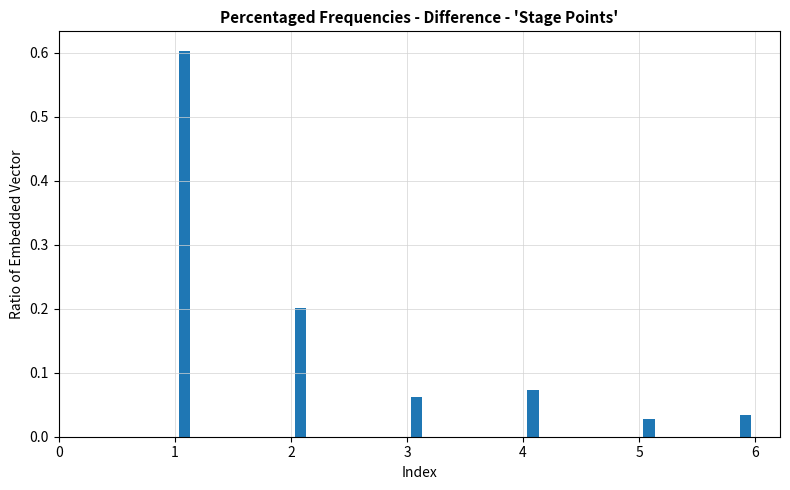

Around what value on the x-axis is the tallest bar? Give the approximate position of its centre, as read against the axis.

1.1